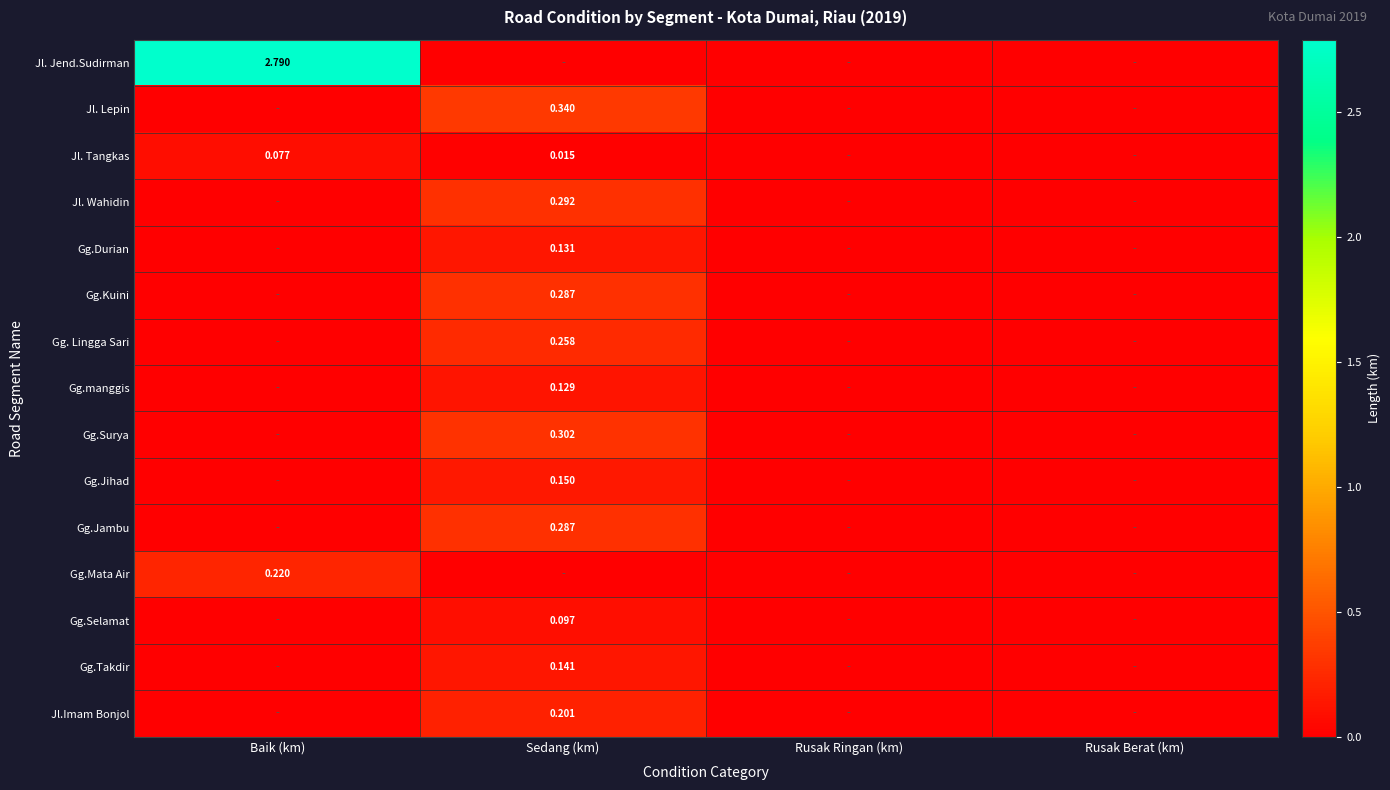

Which has a higher value, Baik (km) or Sedang (km)?

Baik (km)